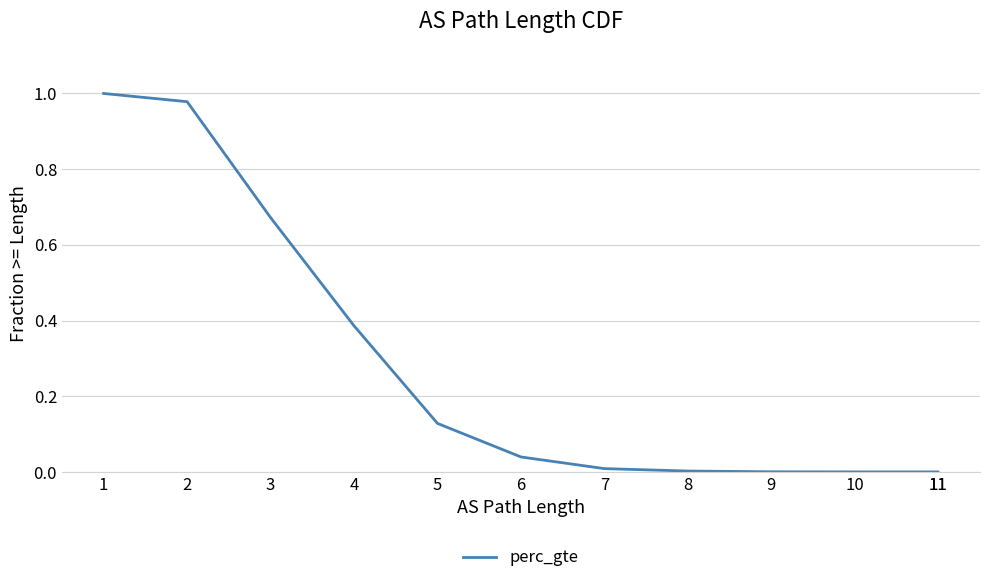

Does the chart have visible grid lines?

Yes